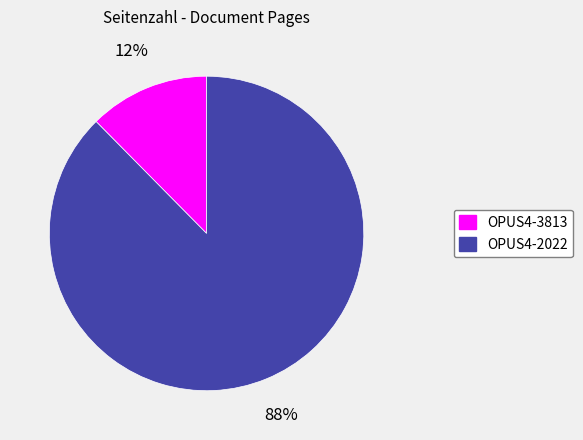

True or false: OPUS4-3813 accounts for 1% of the total.

False